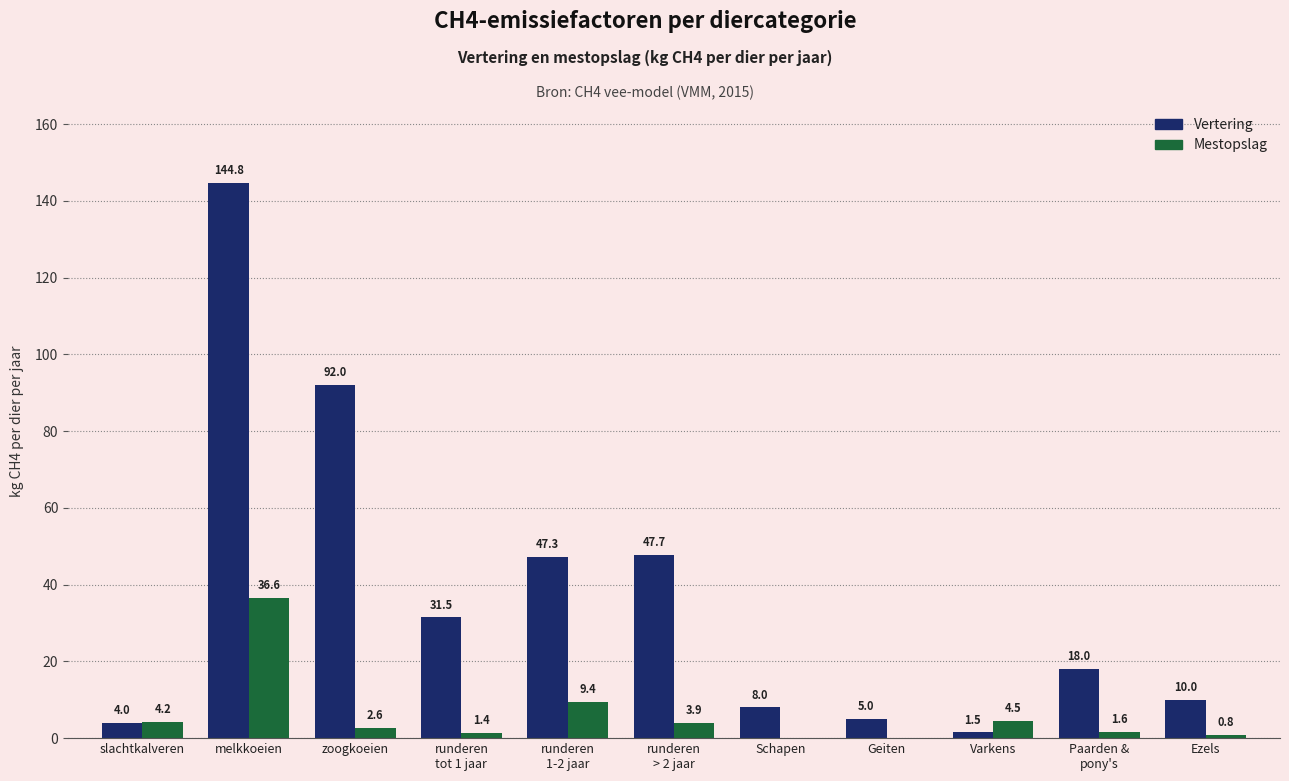

Which series changed the most between slachtkalveren and Varkens?

Vertering